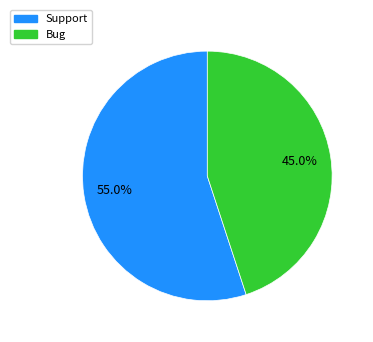

Which slice is the largest?

Support